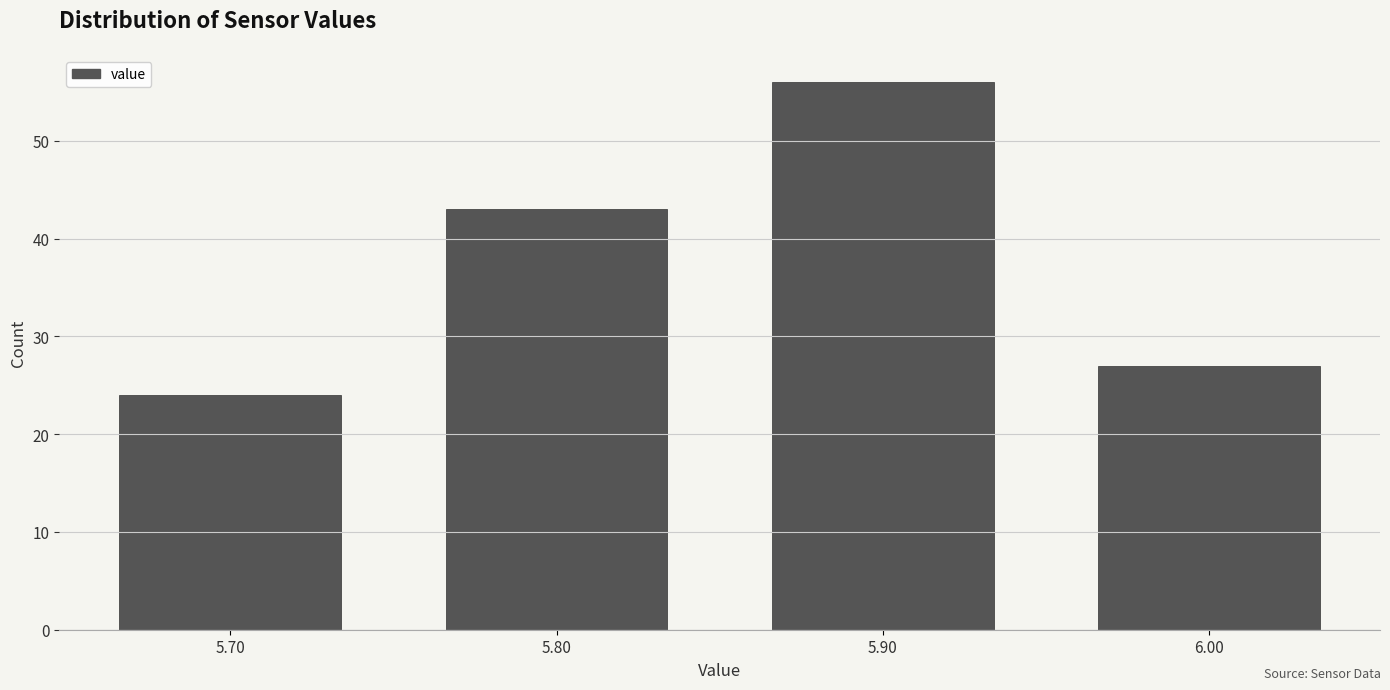

What is the height of the bar covering 5.75 to 5.85 on the x-axis? The values are not printed on the chart, so give them approximately, as read against the axis.

43